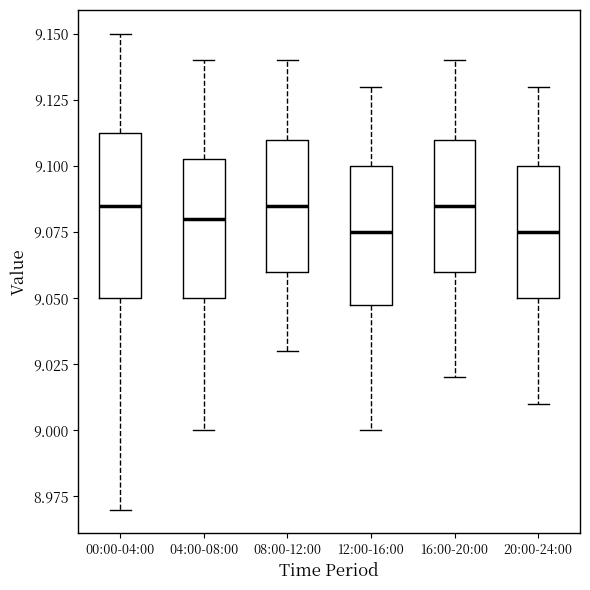

Where does the upper whisker of the box for 20:00-24:00 end on the y-axis? The values are not printed on the chart, so give them approximately, as read against the axis.

9.130